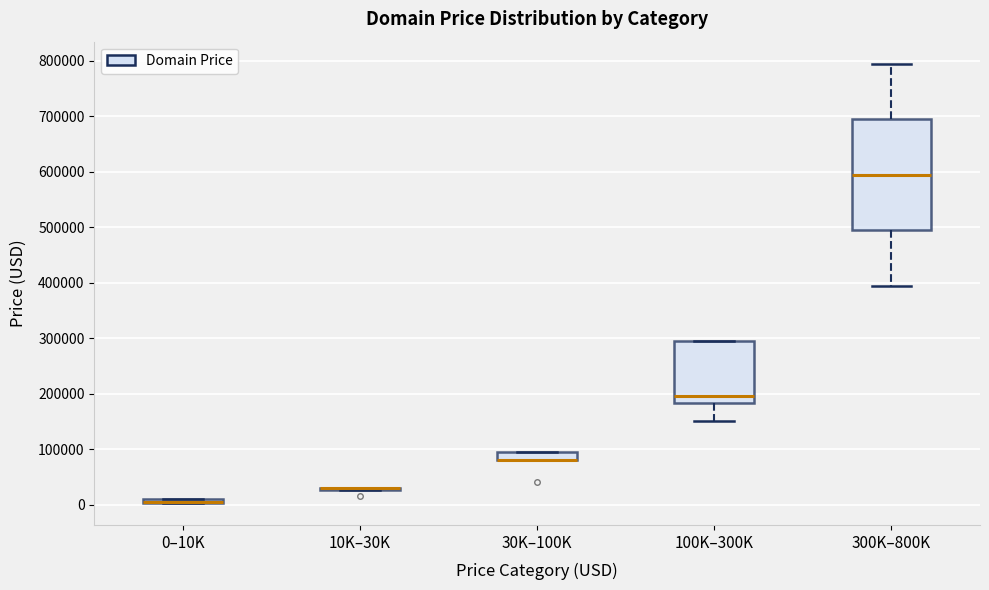

Comparing the boxes themselves (not the whiskers), which one is the tallest?

300K–800K